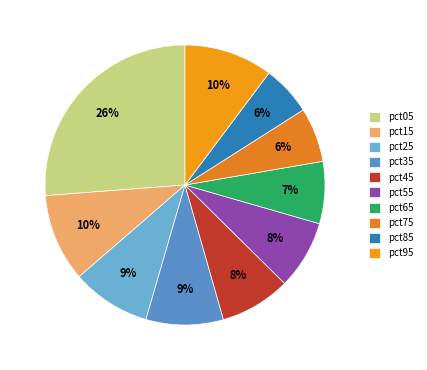

Is there a majority slice in this chart?

No